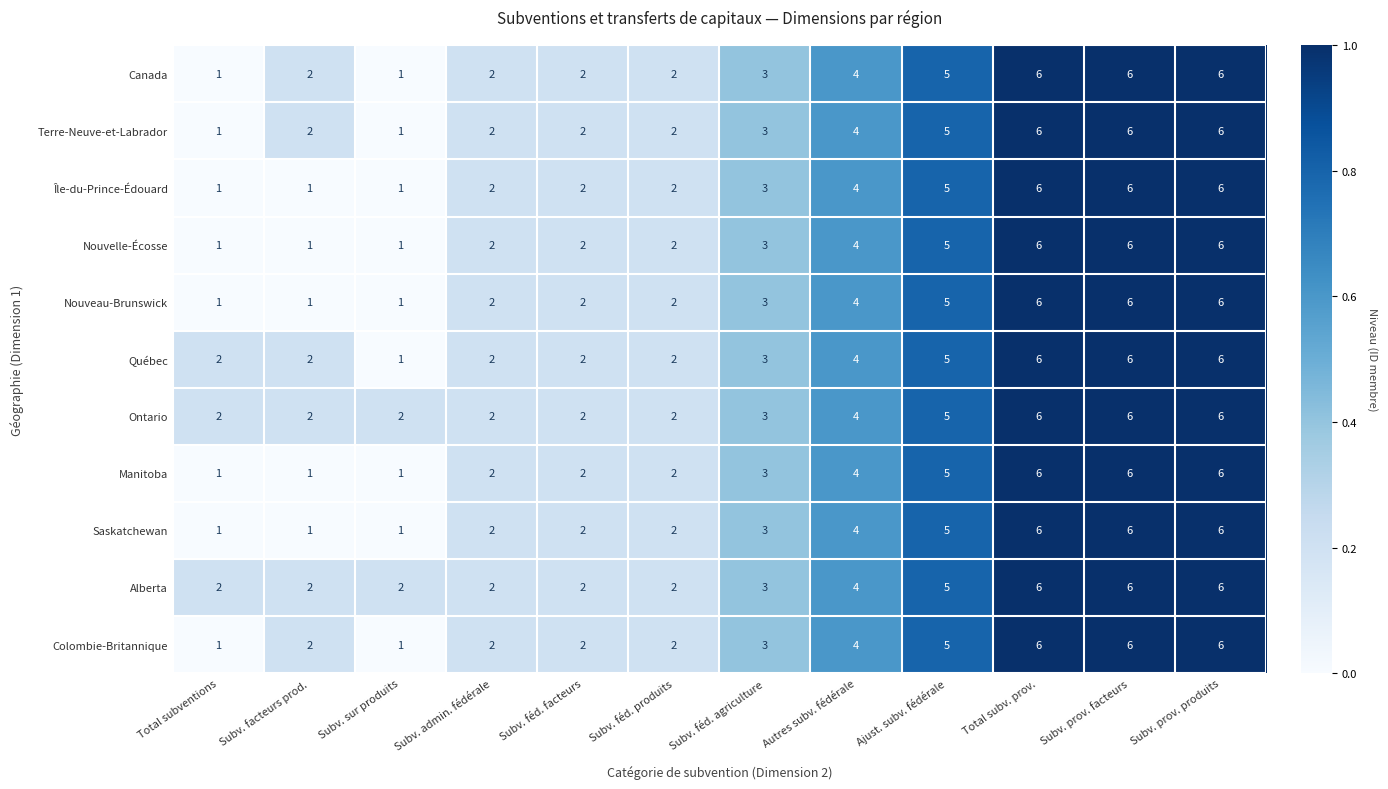

What is the highest value of the Manitoba series?

6